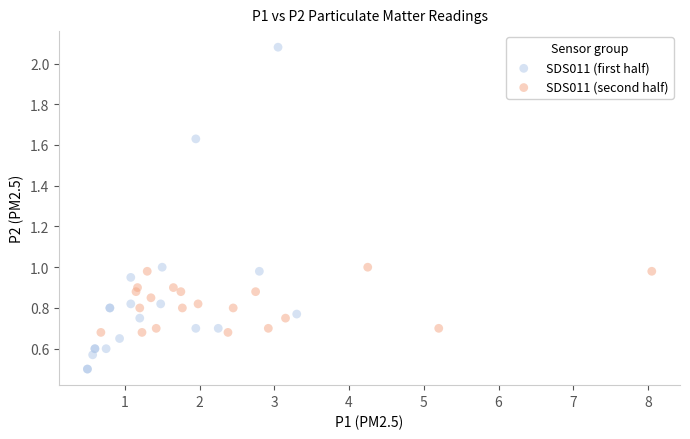

Which series contains the lowest Y value?

SDS011 (first half)